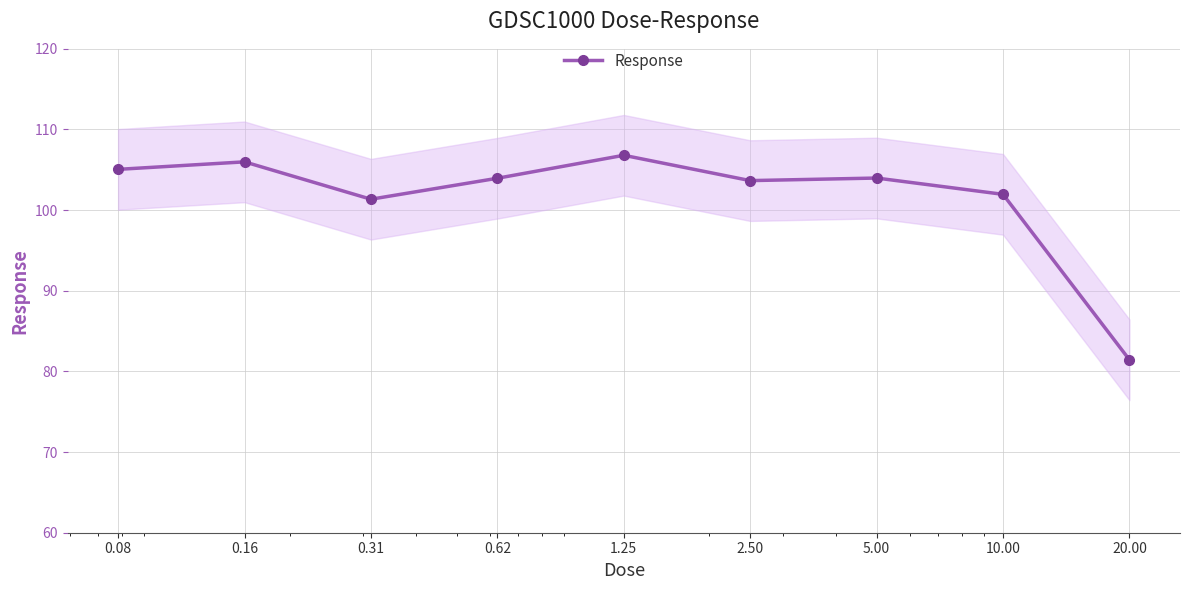

What is the greatest value displayed?

106.8